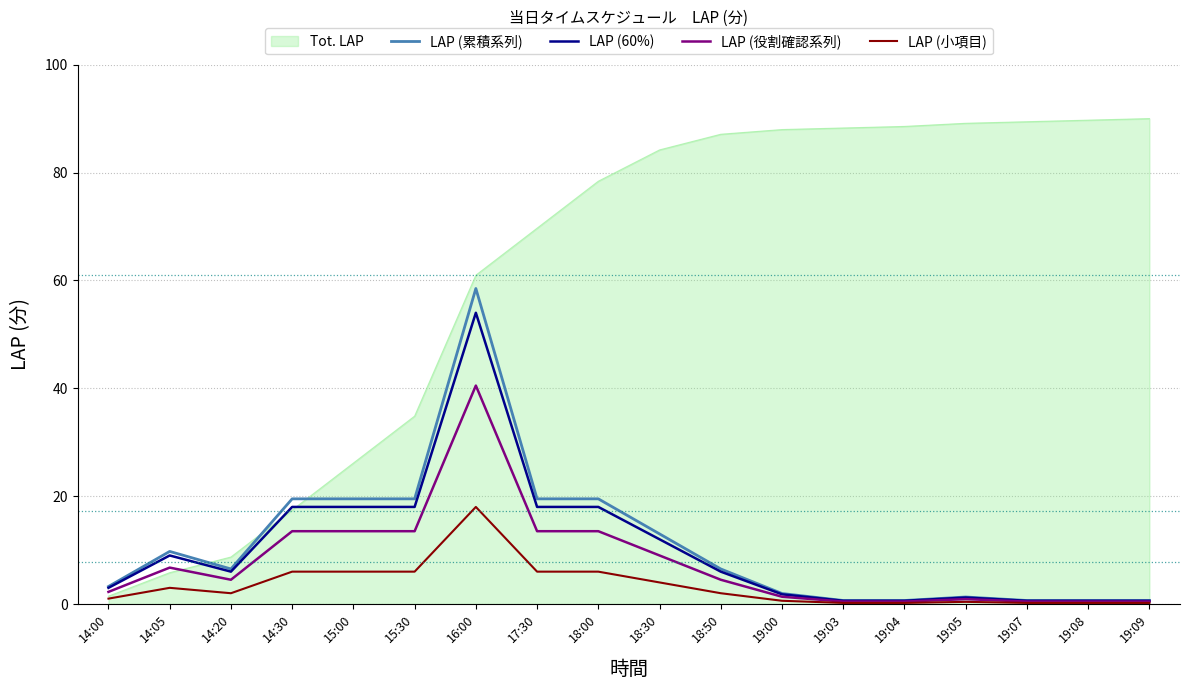

Which series ends up on top after the final intersection of Tot. LAP and LAP (累積系列)?

Tot. LAP